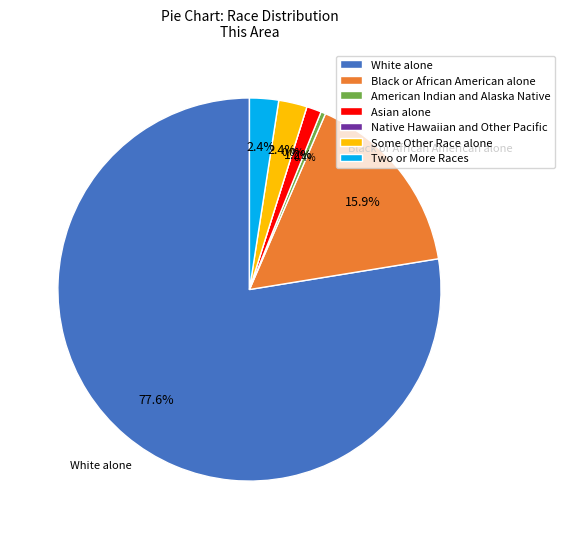

The Two or More Races slice represents 10% of the pie. True or false?

False